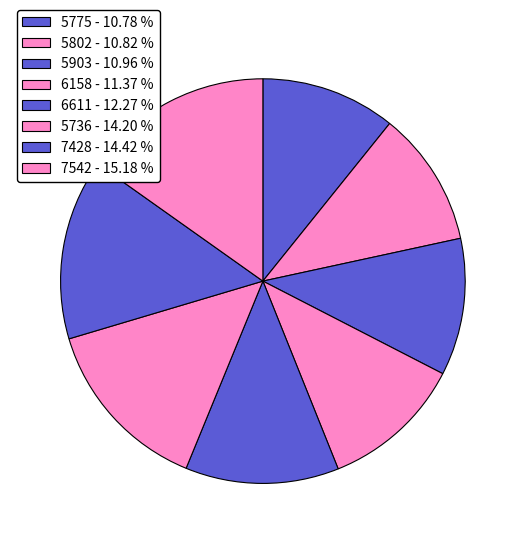

Is it true that 7542 is 29% of the pie?

False